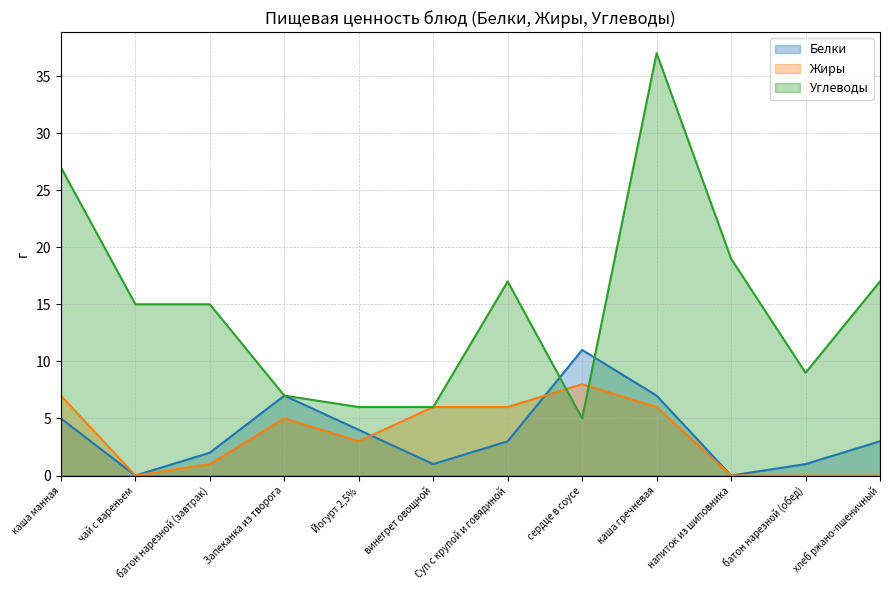

In Углеводы, how many points are lower than both neighbors (excluding endpoints)?

2